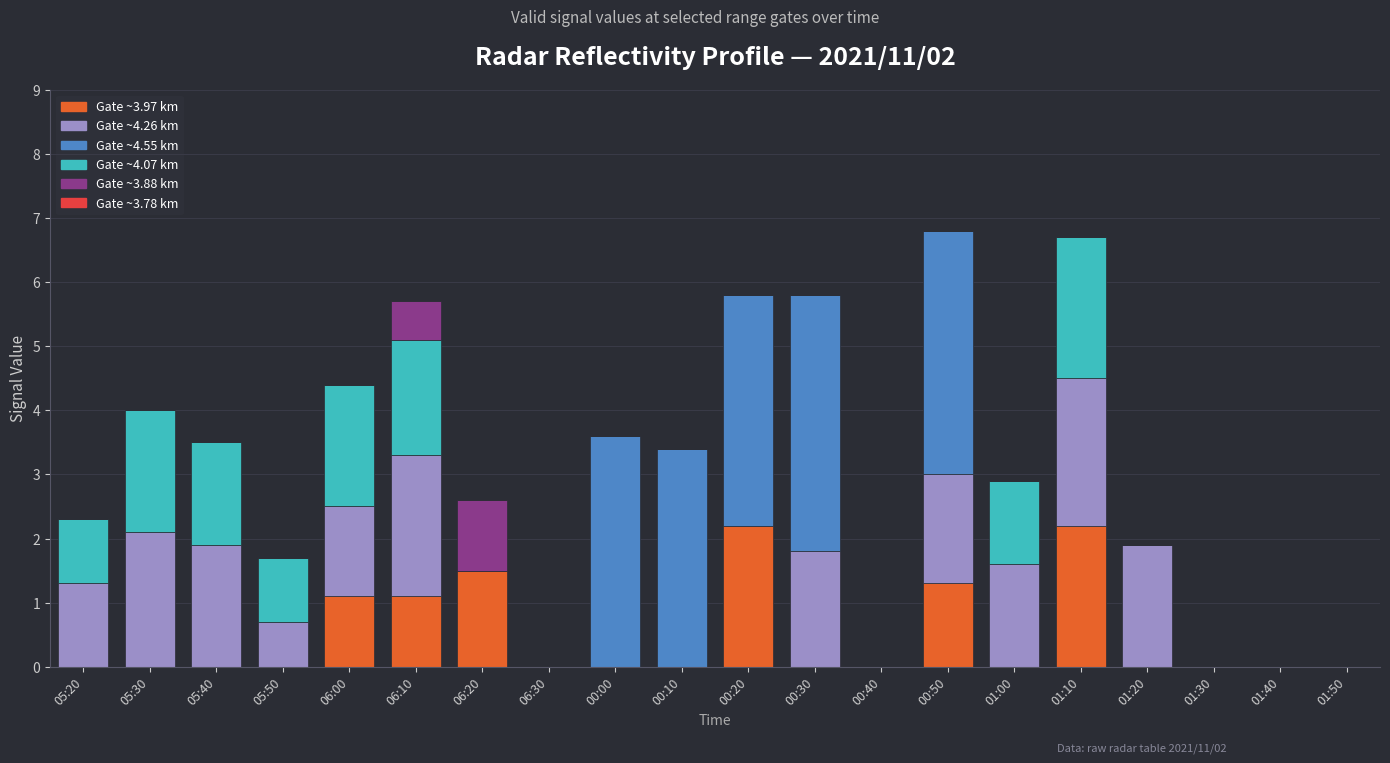

What is the total value across all series at 00:30?

5.8